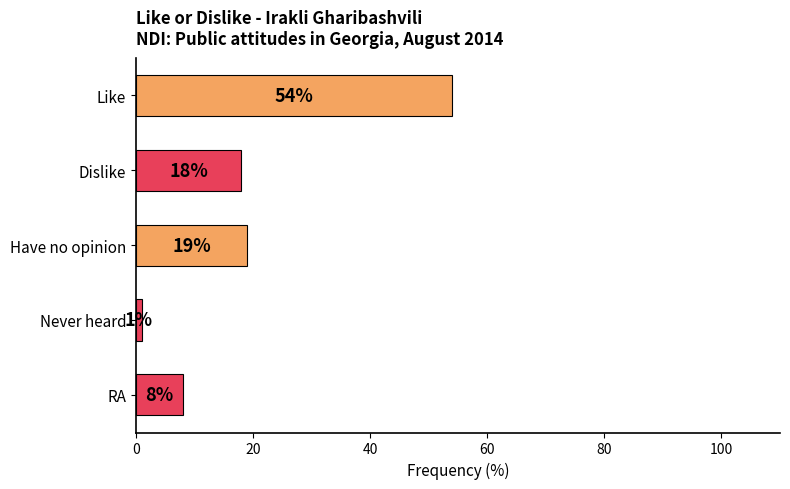

List the labels in order of value, smallest first.

Never heard, RA, Dislike, Have no opinion, Like